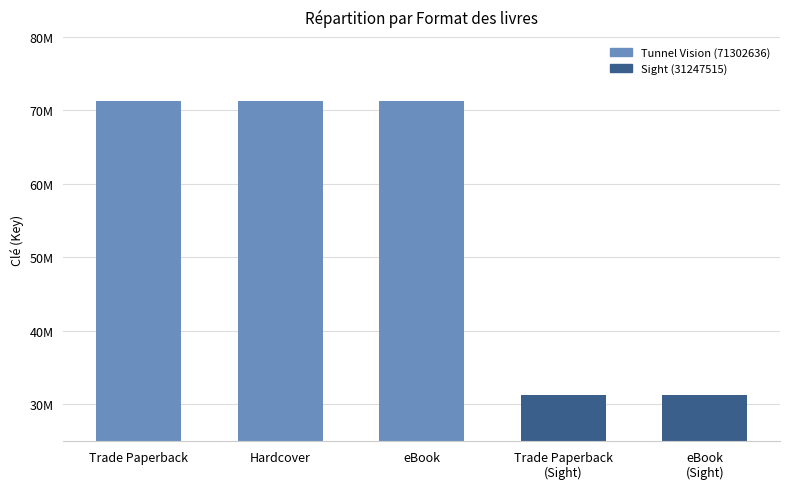

Does the chart contain any negative values?

No